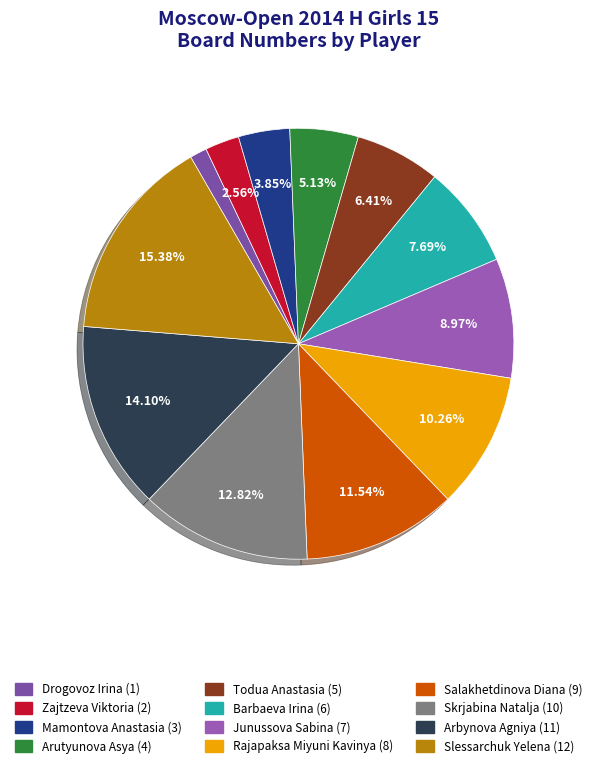

Which category has the biggest portion of the pie?

Slessarchuk Yelena